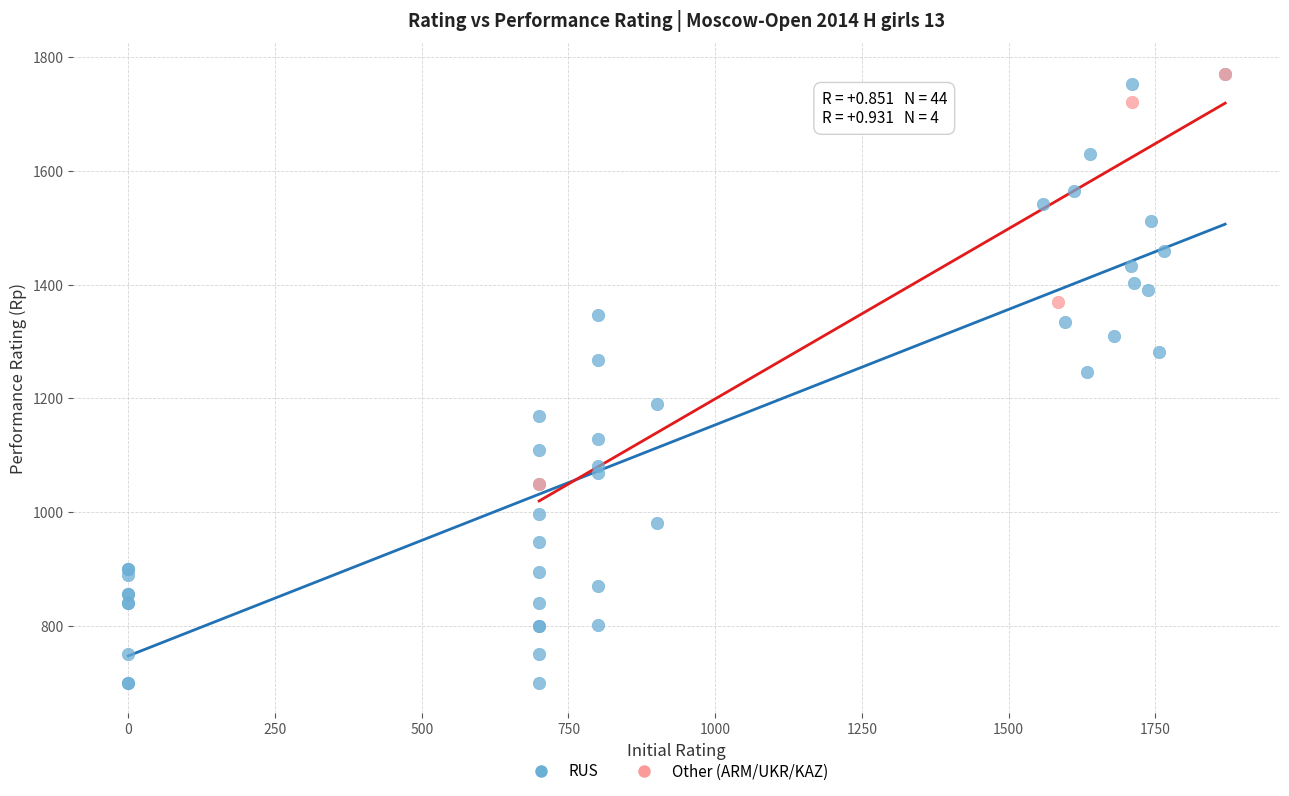

Which series reaches the minimum Y coordinate?

RUS